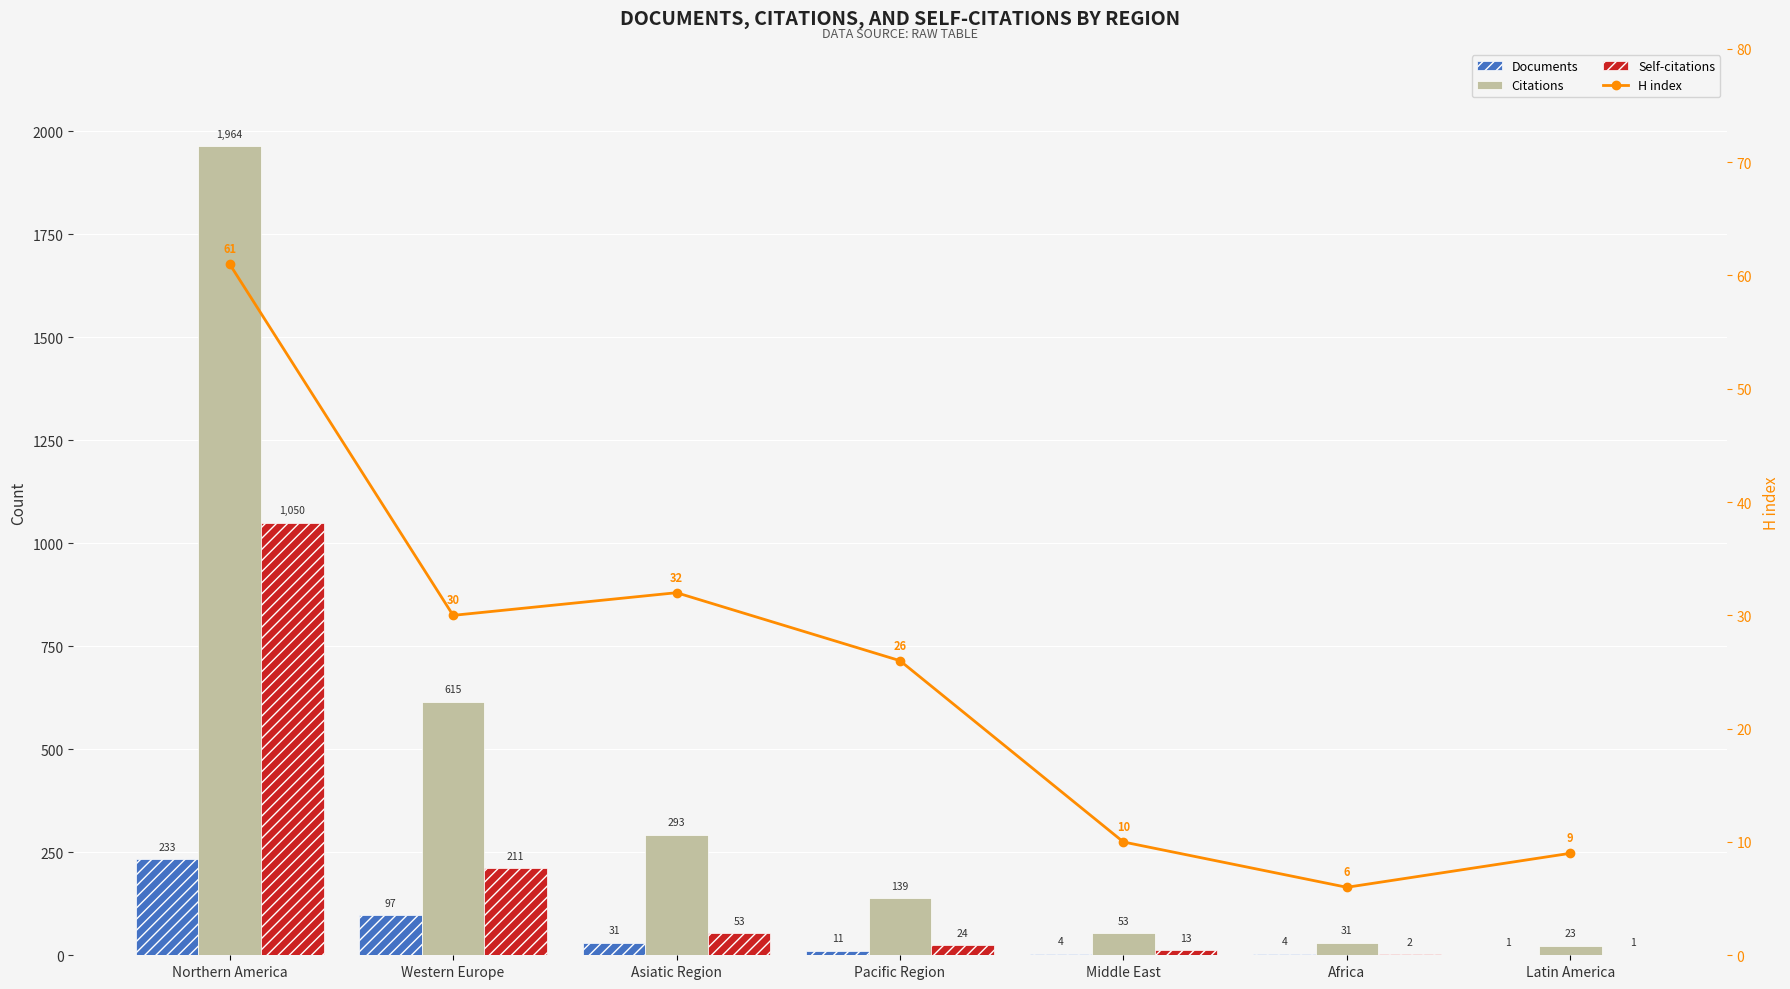

Rank the categories by Citations value from highest to lowest.

Northern America, Western Europe, Asiatic Region, Pacific Region, Middle East, Africa, Latin America